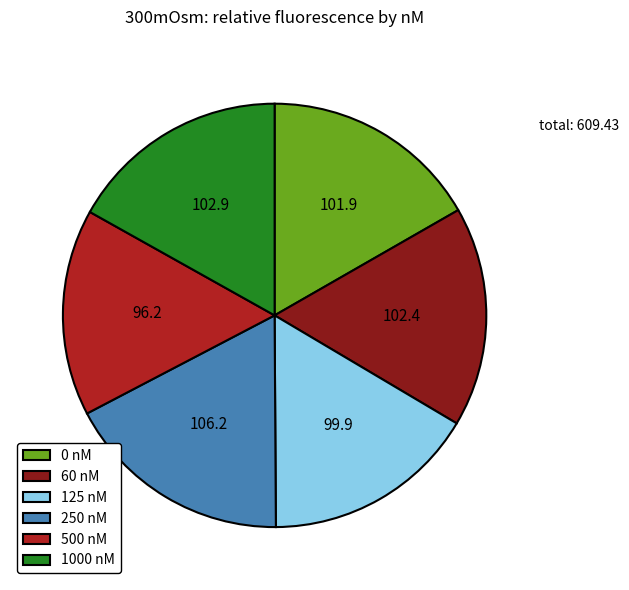

Does any single category account for the majority?

No